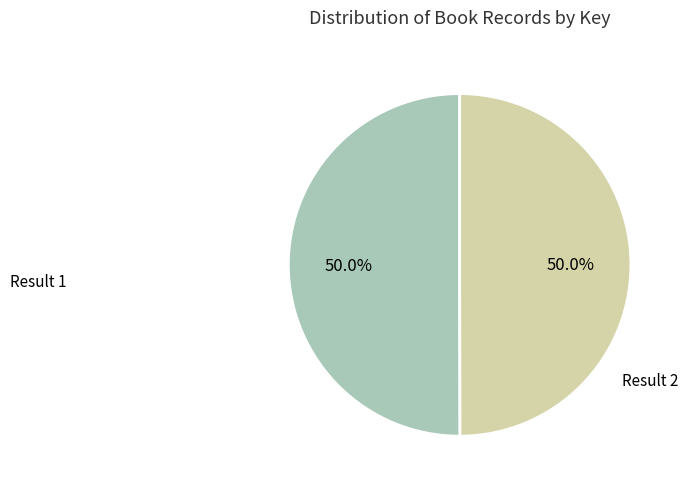

Approximately how many times larger is the value at Result 2 compared to Result 1?

1.0